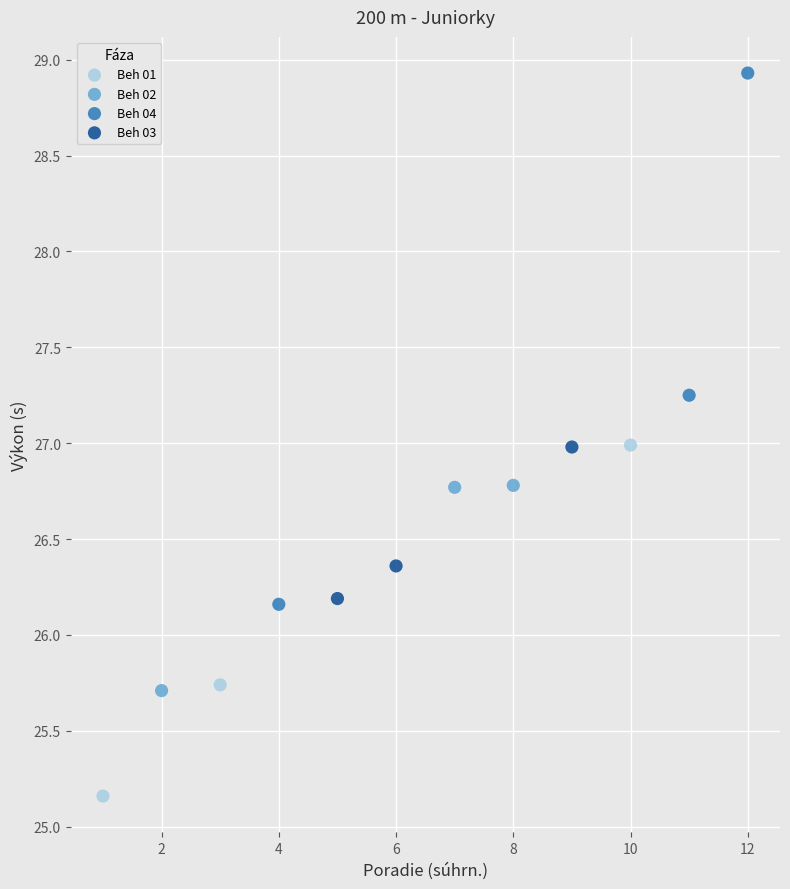

Which series contains the lowest Y value?

Beh 01